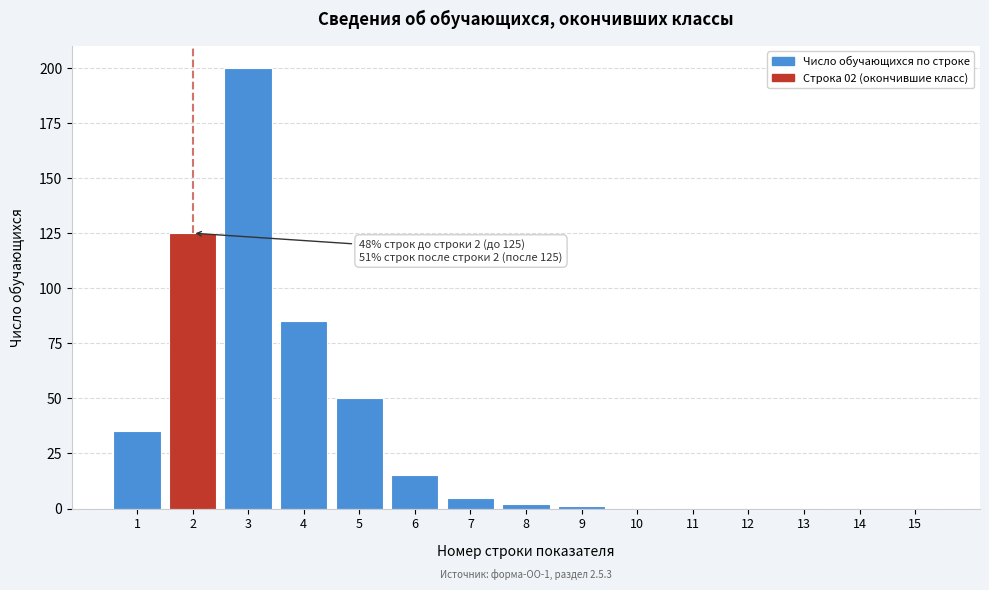

Reading left to right, transcribe all the data shown in this chart.

1=35	2=125	3=200	4=85	5=50	6=15	7=5	8=2	9=1	10=0	11=0	12=0	13=0	14=0	15=0